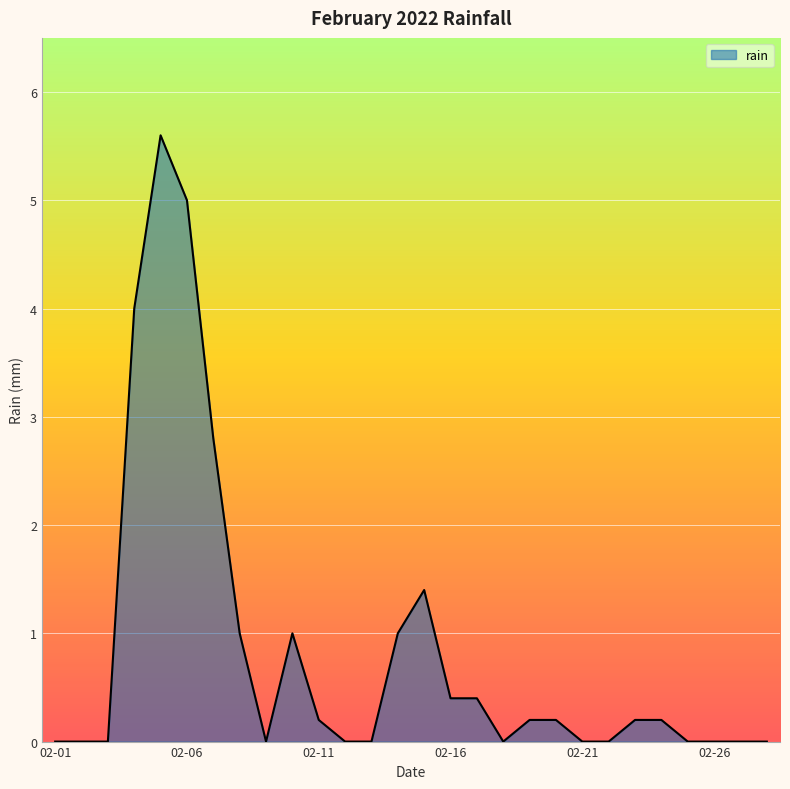

What is the difference between the maximum and minimum values?

5.6